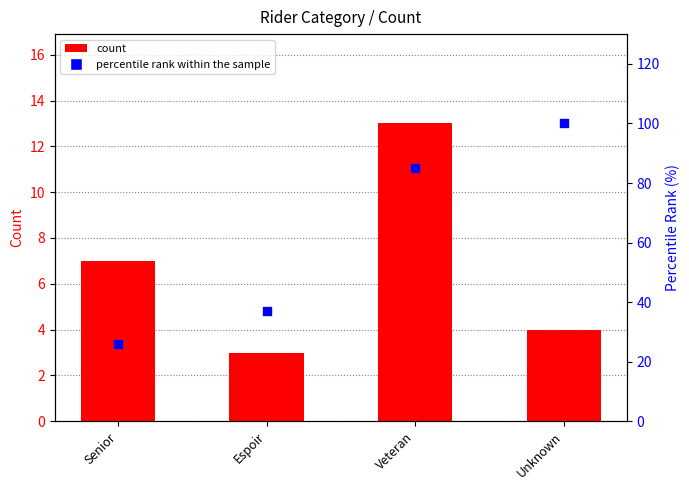

Which series has the largest Y range (max minus min)?

percentile rank within the sample